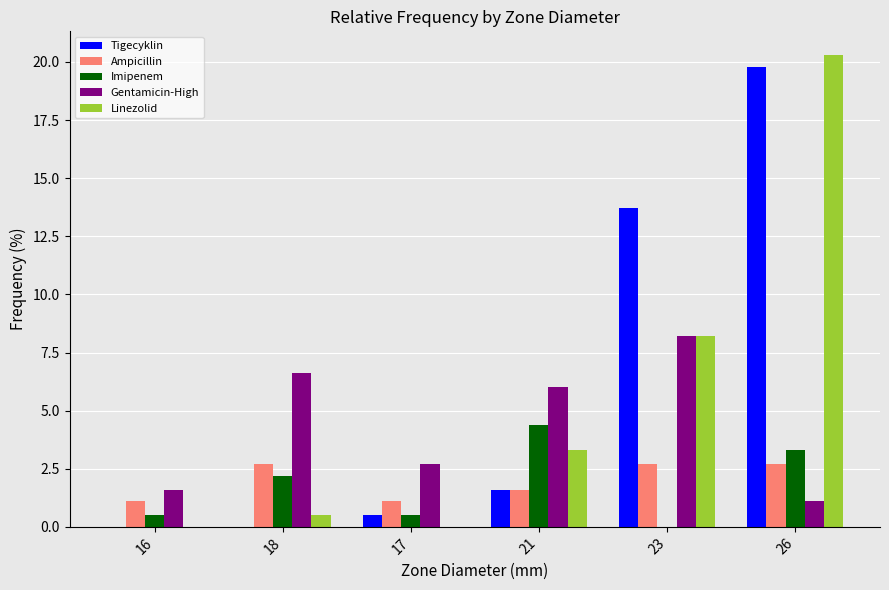

Read the Linezolid value at 23.

8.2